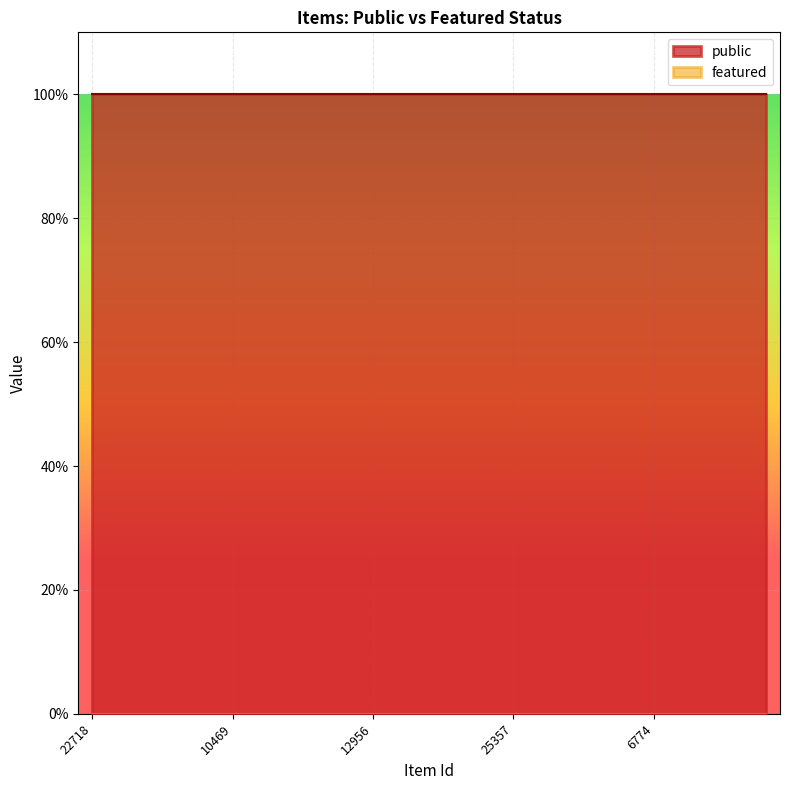

What is the value of the public point at the 17th from the left?

1